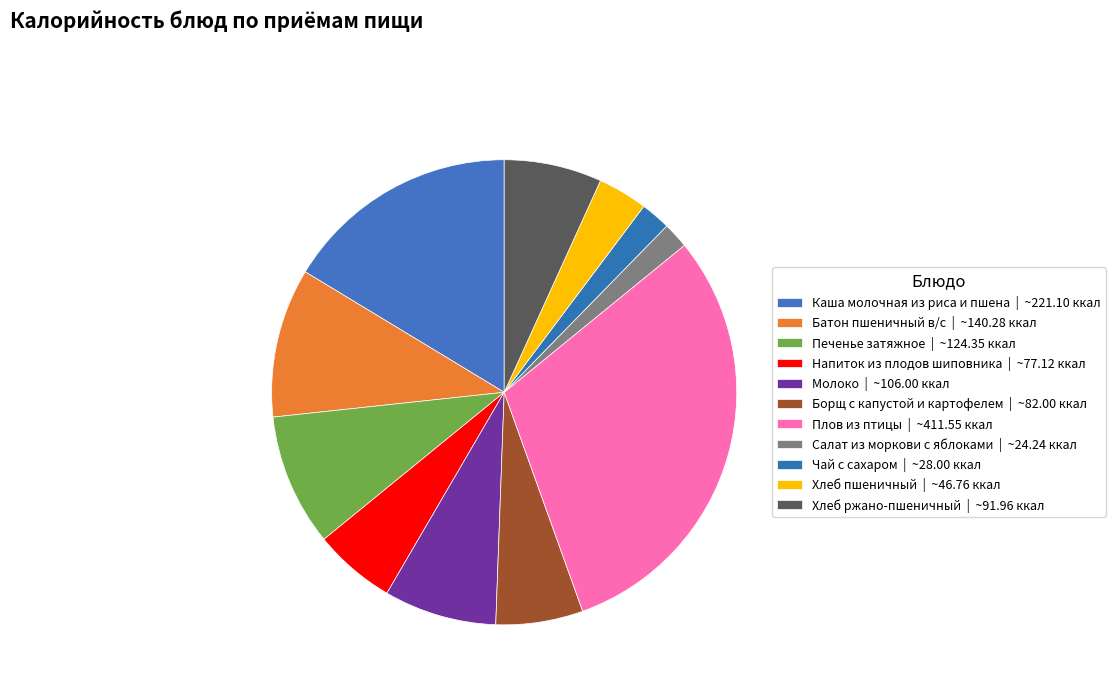

Is it true that Хлеб пшеничный is 17% of the pie?

False